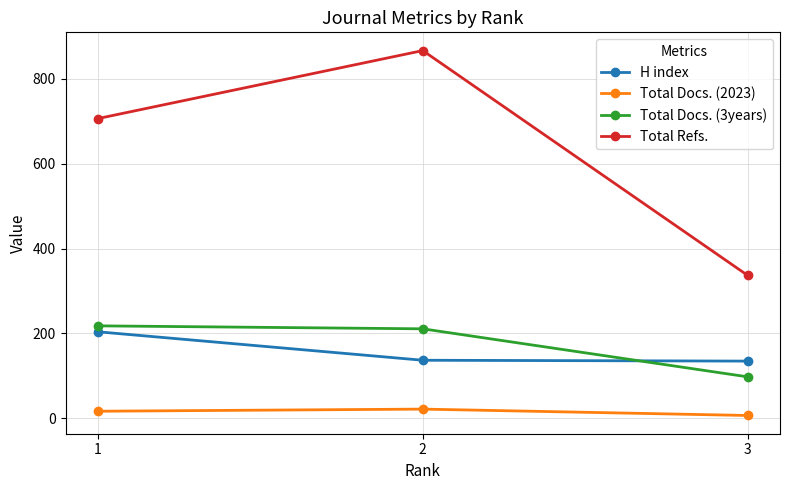

The value of H index at 3 is 135. True or false?

True